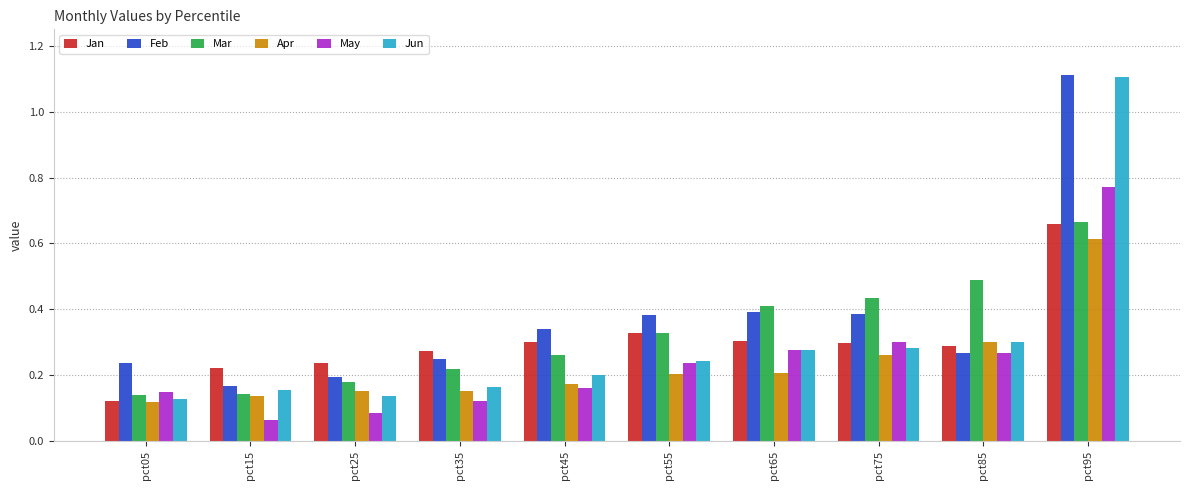

How many Feb values are between 0 and 1?

9